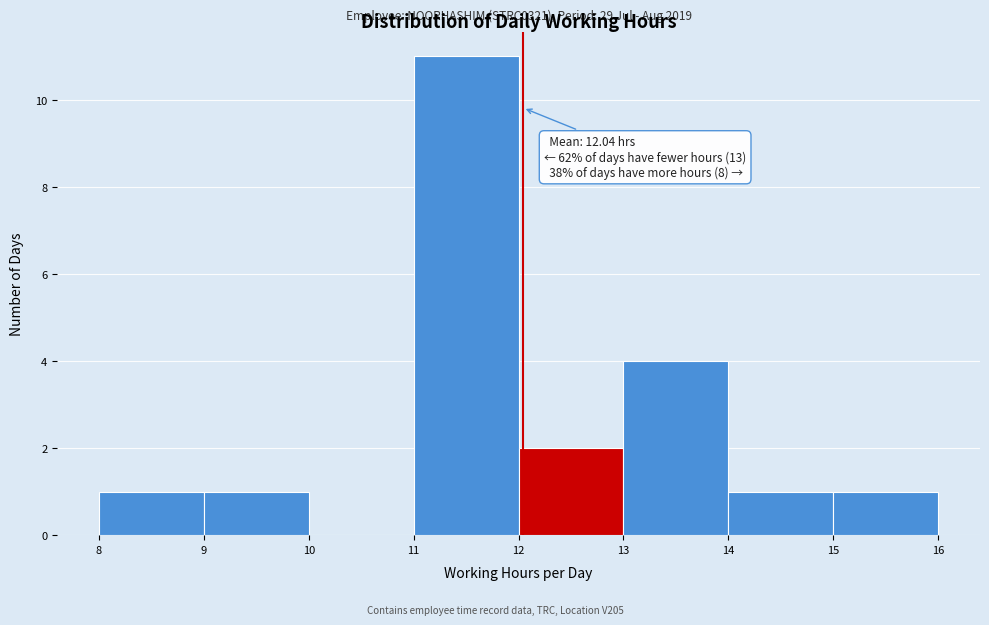

Which range on the x-axis has the tallest bar?

11 to 12